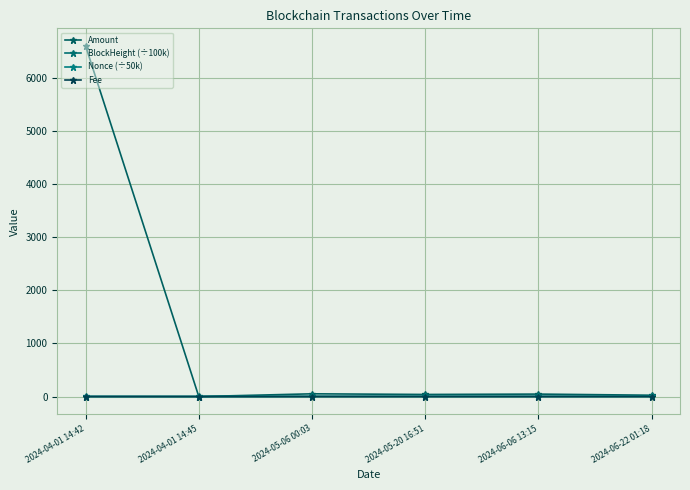

What is the label of the 2nd point from the left?

2024-04-01 14:45